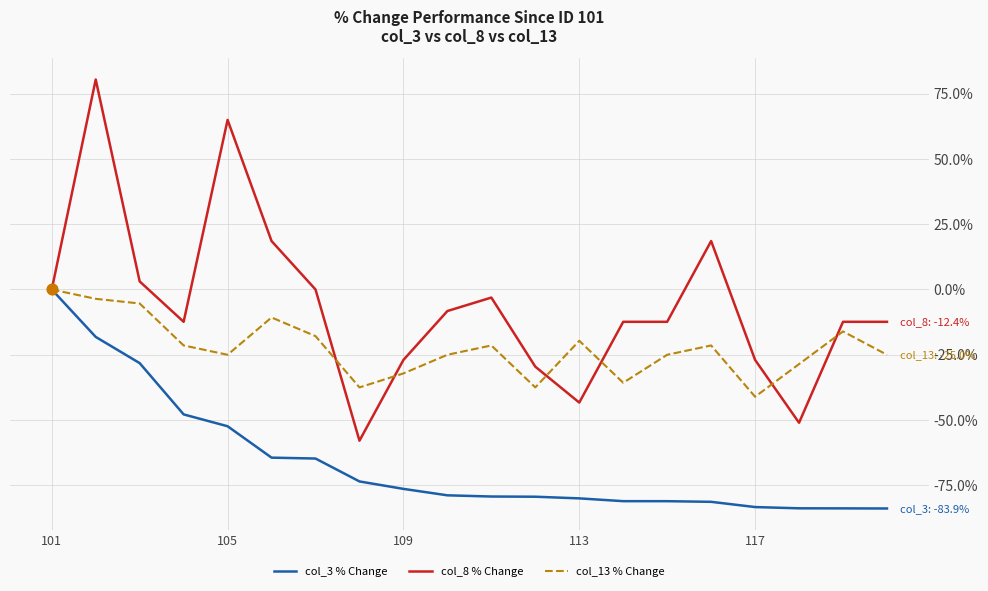

What are all the series names shown in the legend?

col_3 % Change, col_8 % Change, col_13 % Change